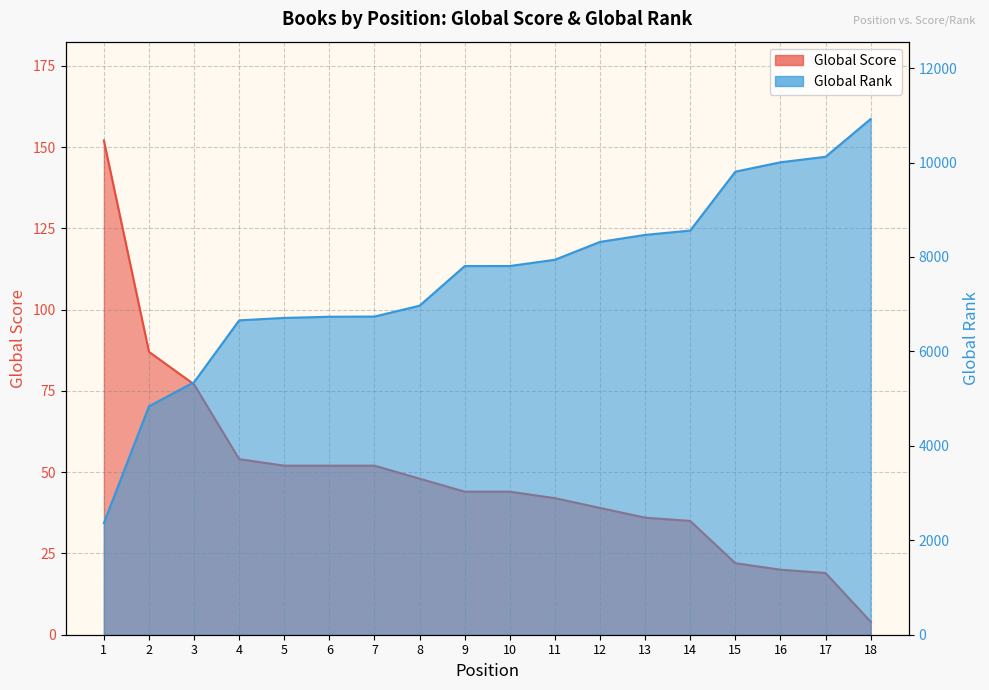

At which label does Global Rank reach its peak?

18